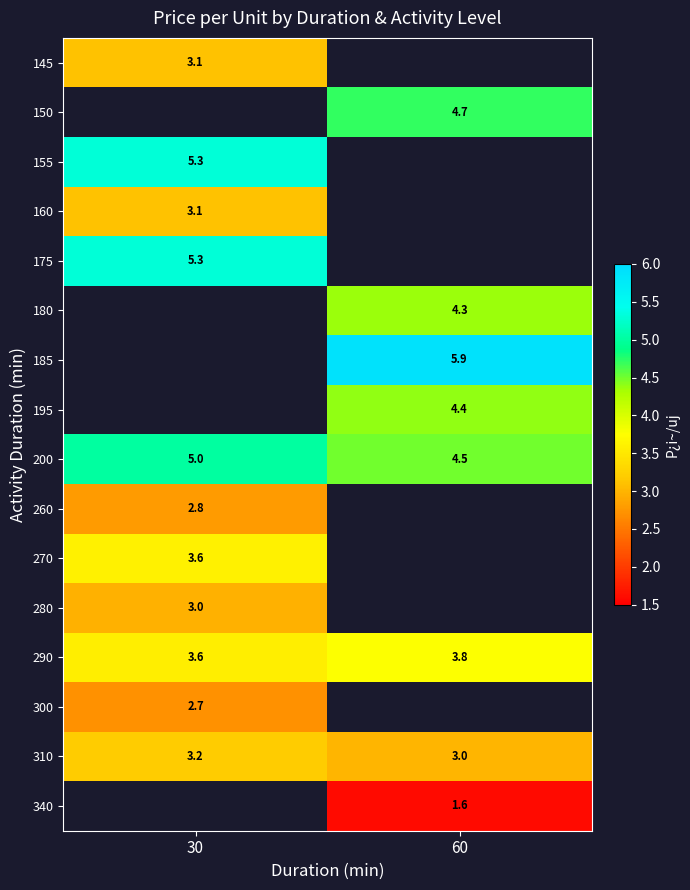

How many distinct data groups are displayed?

16